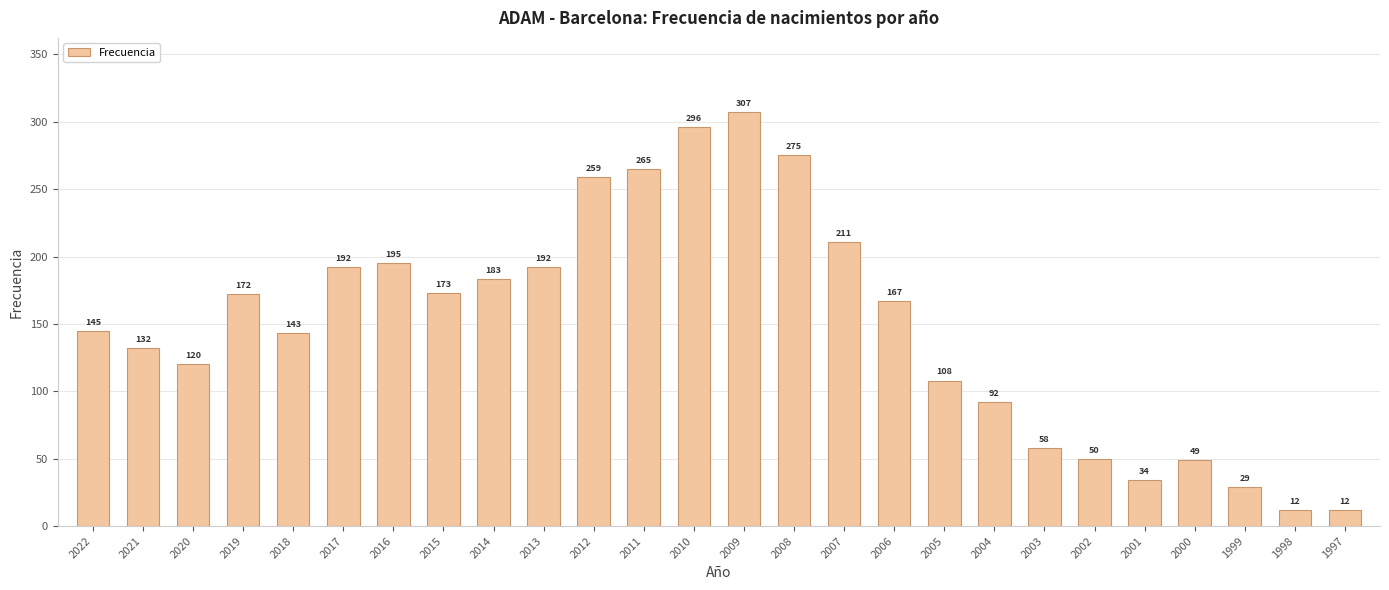

Is it true that the value at 1997 is 12?

True